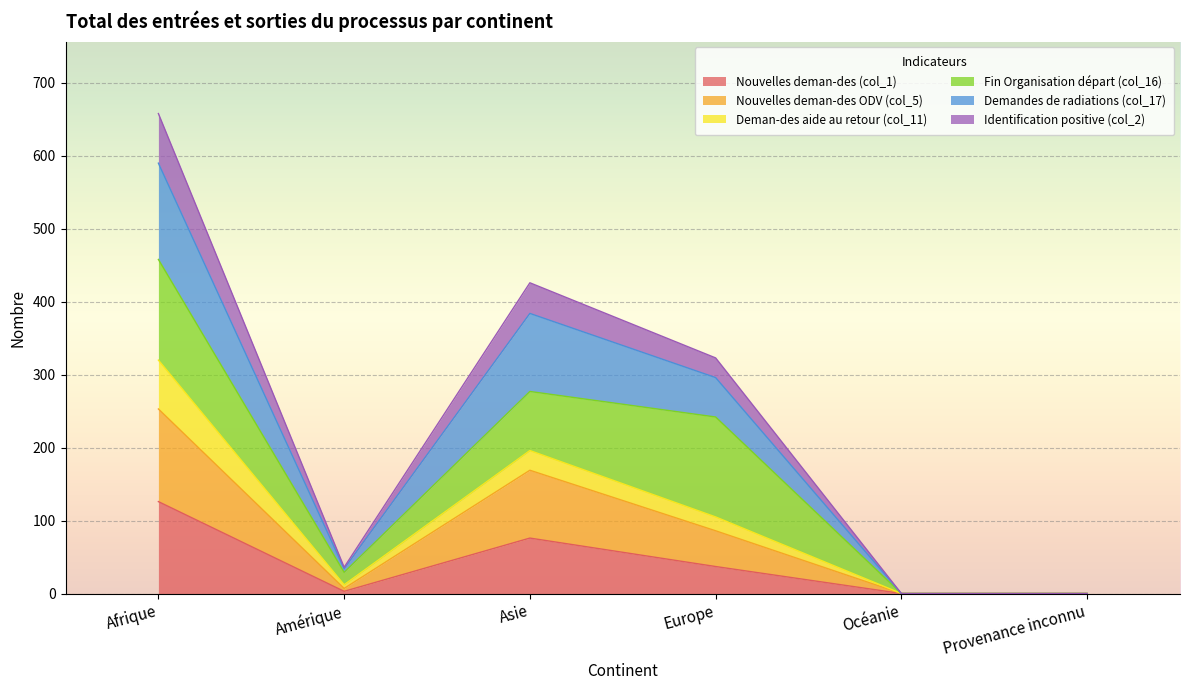

Rank the categories by Demandes de radiations (col_17) value from highest to lowest.

Afrique, Asie, Europe, Amérique, Océanie, Provenance inconnu